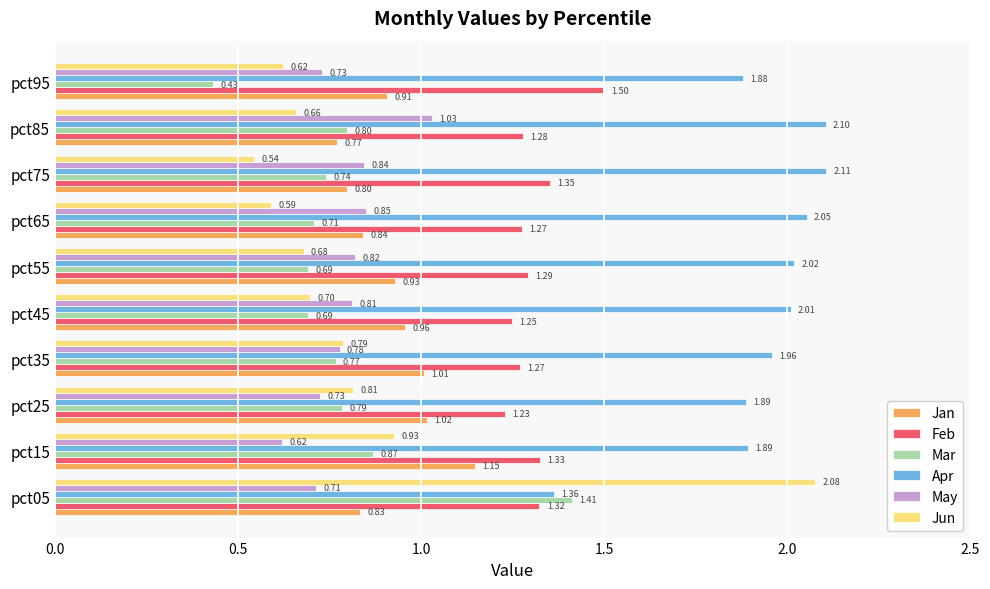

What is the sum of all Feb values?

13.1